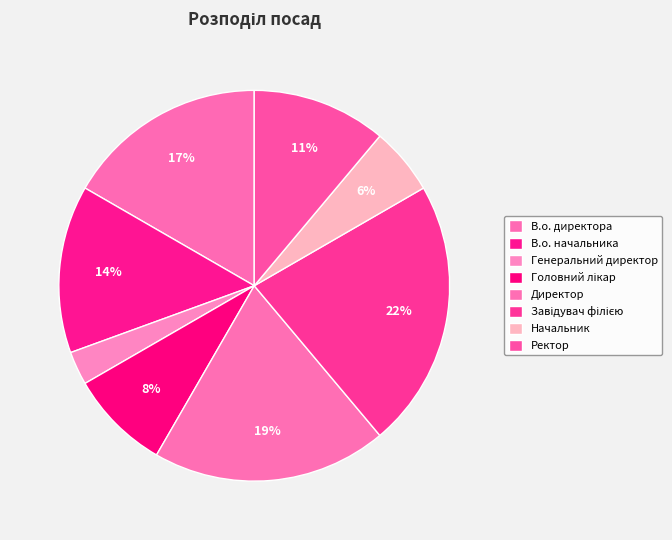

How many slices are in this pie chart?

8